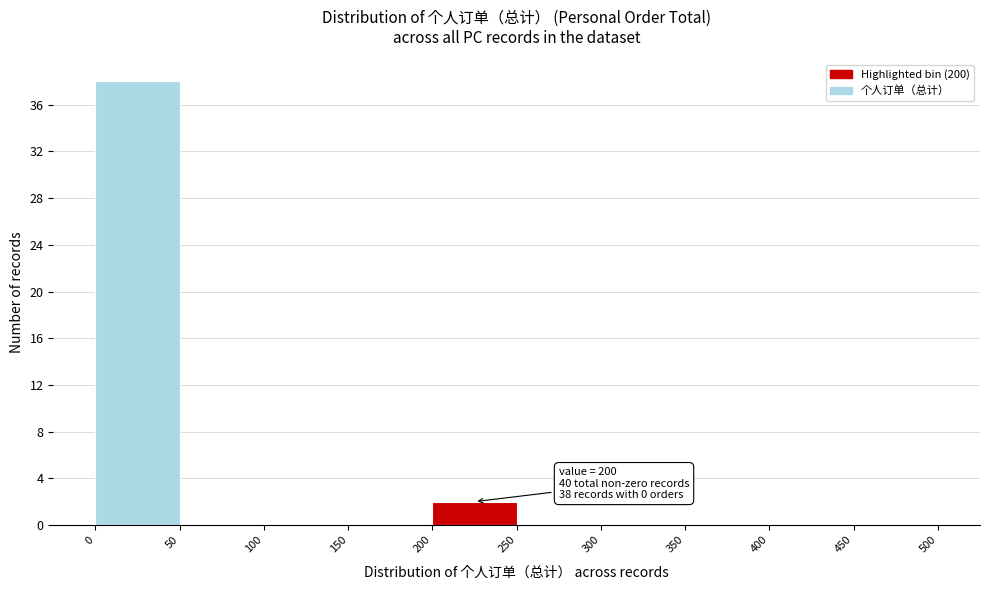

Over which range of the x-axis is the bar tallest?

0 to 50